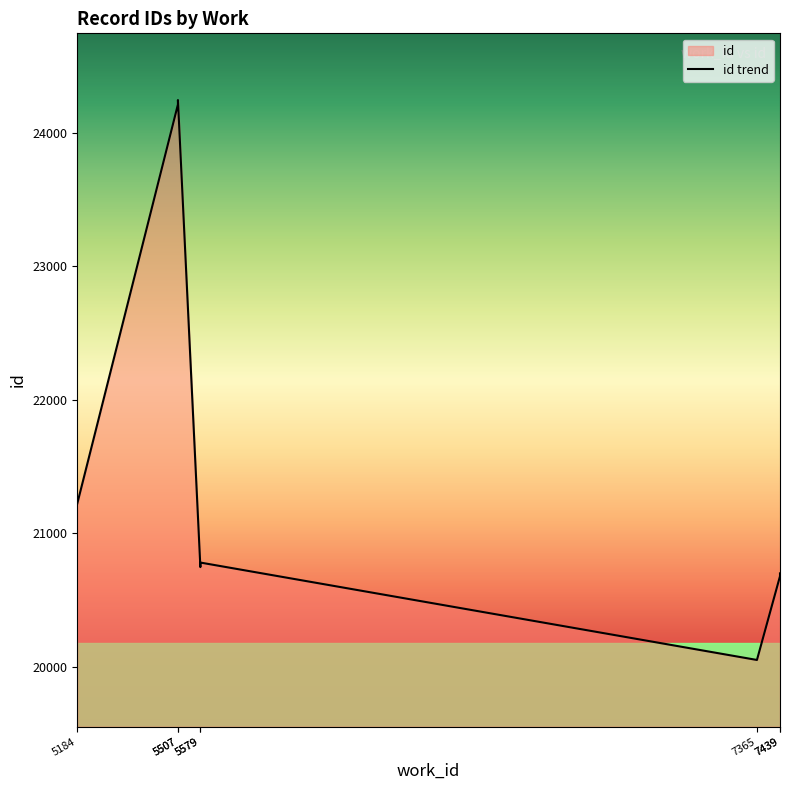

Reading left to right, extract all data points from this chart.

5184=21221	5507=24212	5507=24245	5579=20745	5579=20779	7365=20049	7439=20677	7439=20698